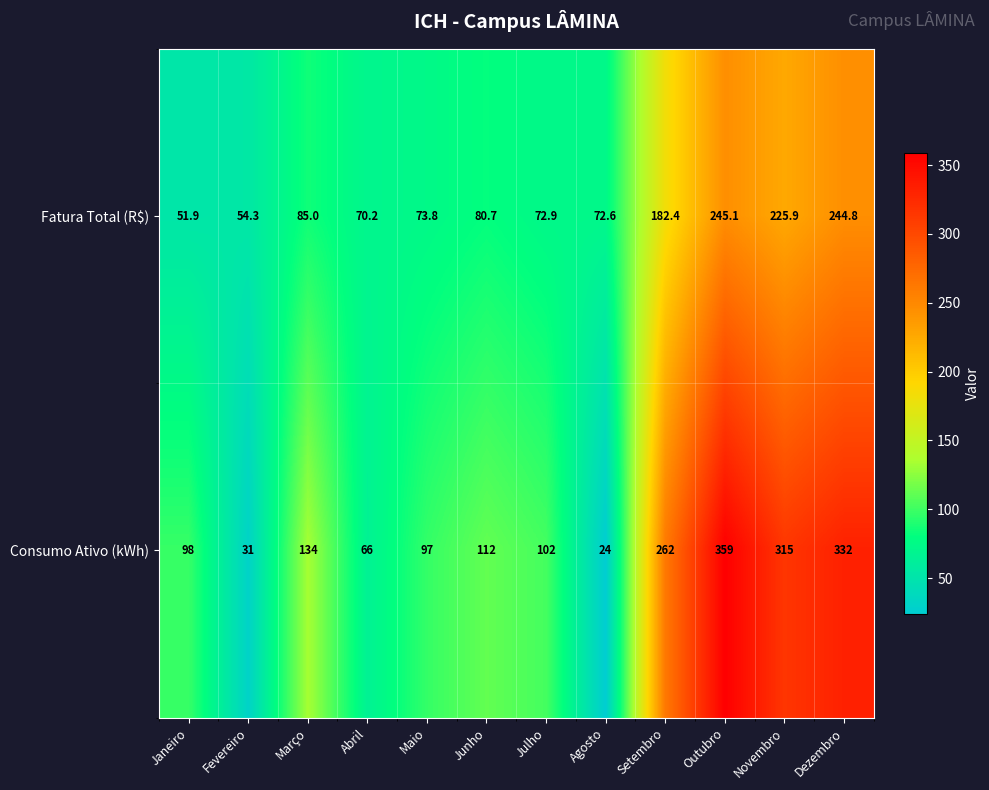

At which label does Consumo Ativo (kWh) first exceed 112?

Março